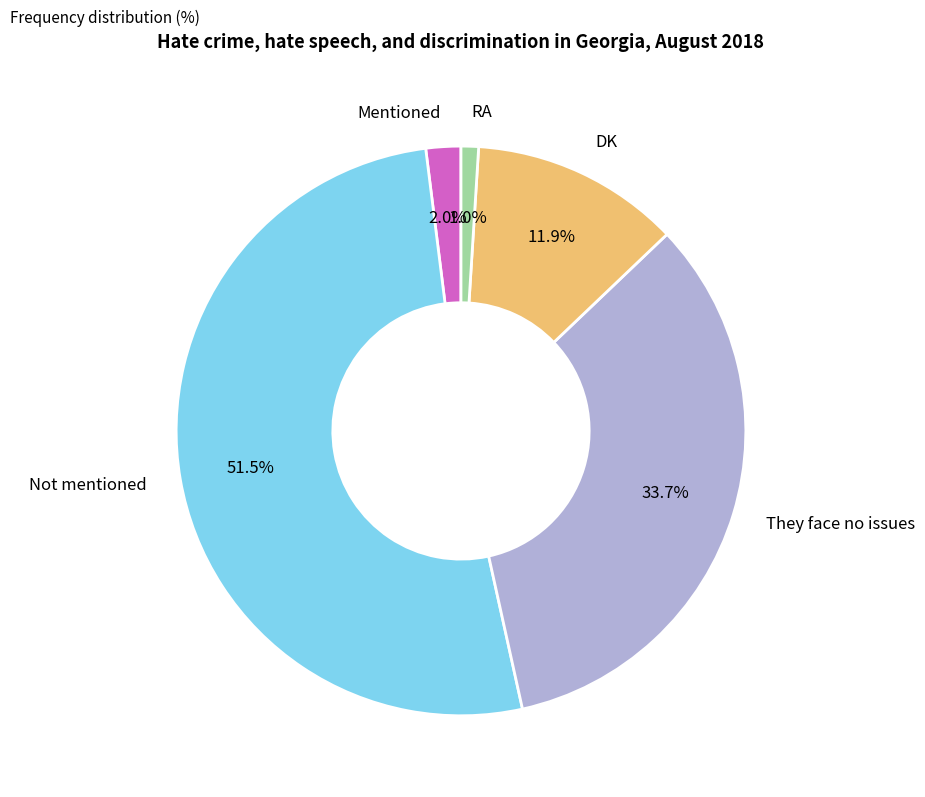

What is the ratio of the value at They face no issues to the value at DK?

2.8